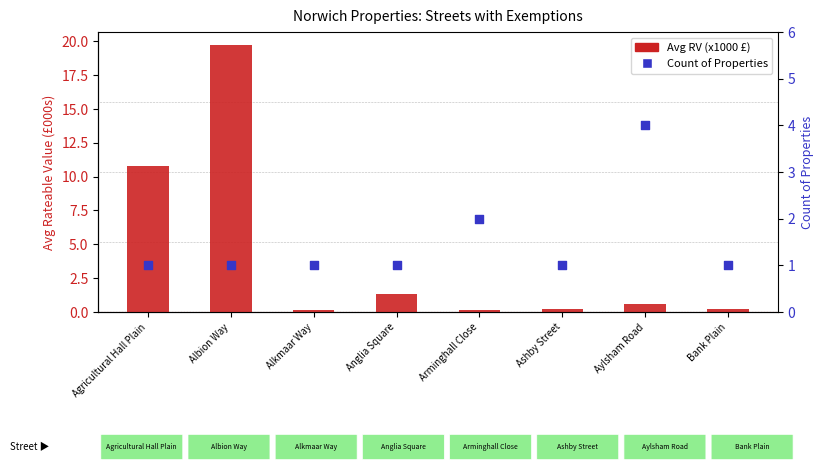

Is the value of Count of Properties at Aylsham Road greater than the value of Avg RV (x1000) at Bank Plain?

Yes